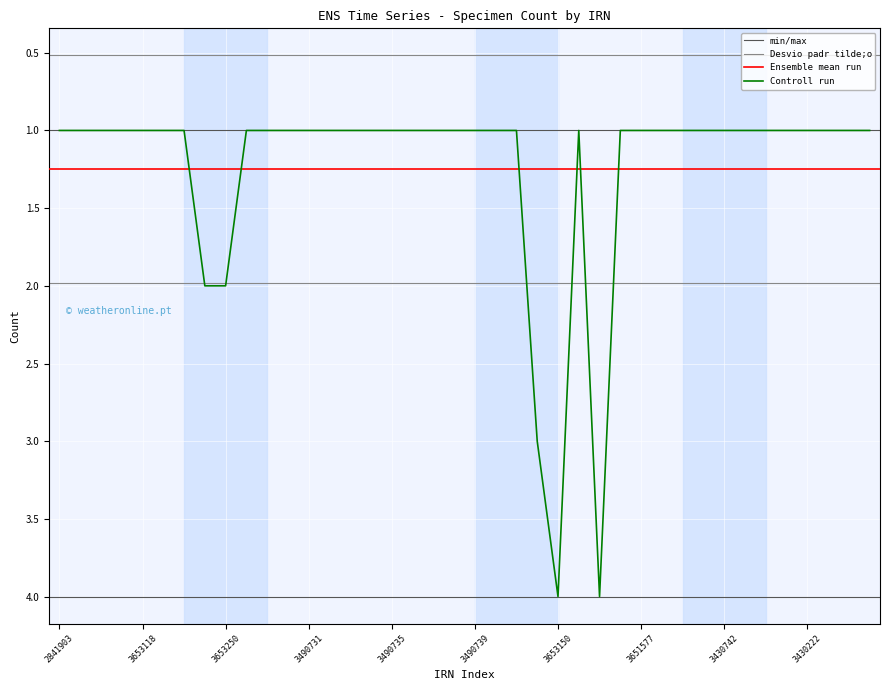

True or false: the data shows 1 at 2841903.

False